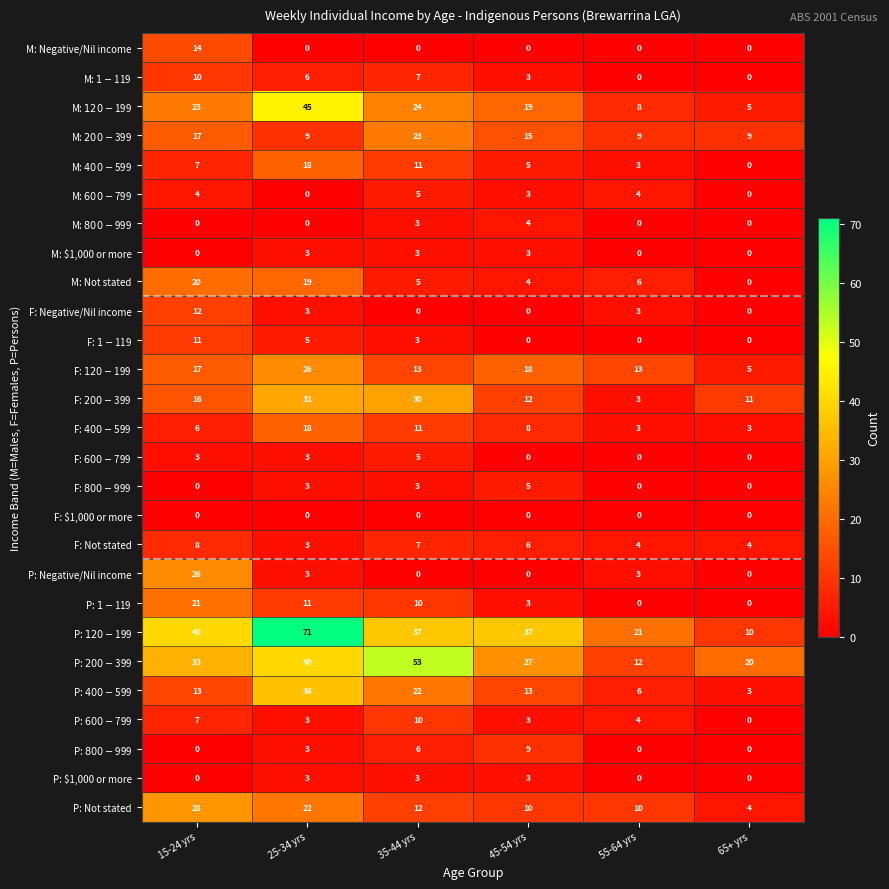

What is the spread (max minus min) of values at 15-24 yrs?

40